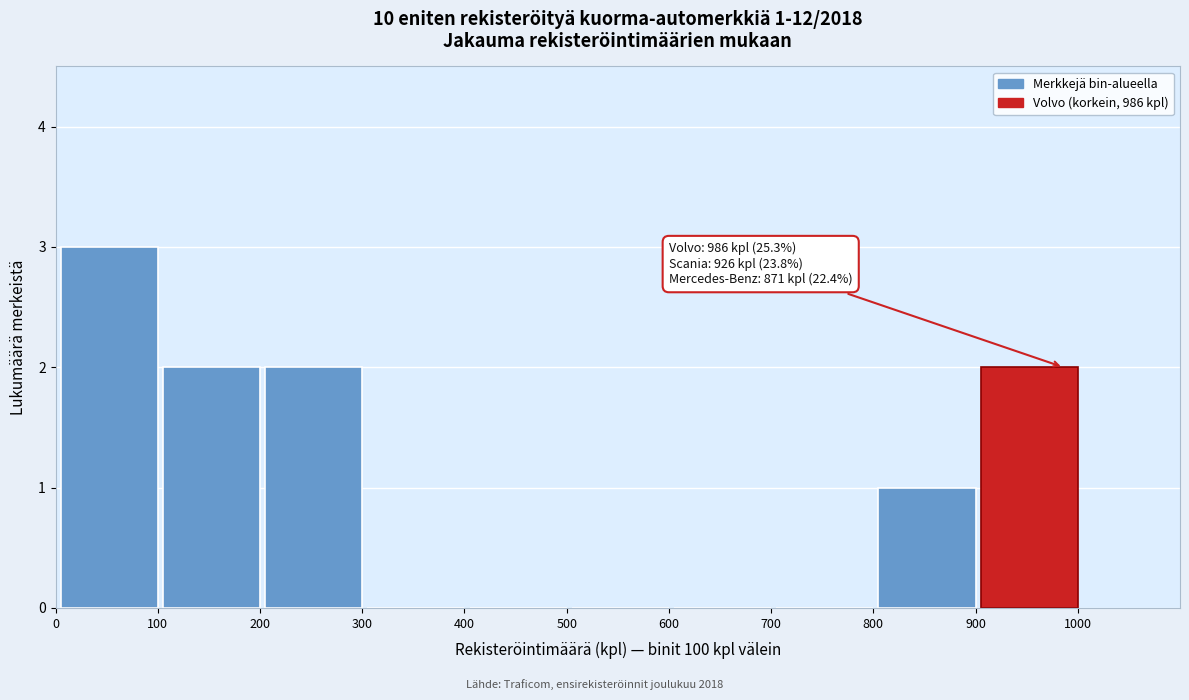

Reading left to right, what are all the values shown in this chart?

100=3	200=2	300=2	400=0	500=0	600=0	700=0	800=0	900=1	1000=2